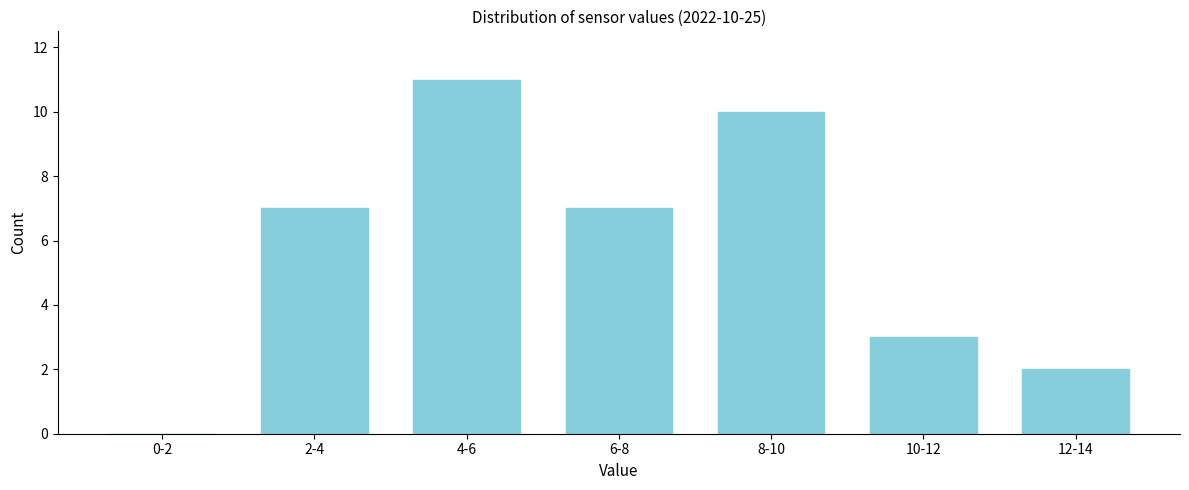

Reading left to right, transcribe all the data shown in this chart.

0-2=0	2-4=7	4-6=11	6-8=7	8-10=10	10-12=3	12-14=2